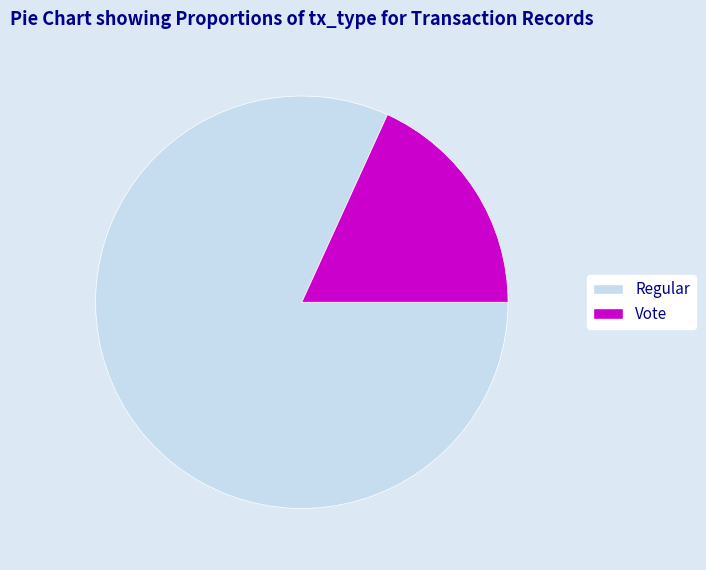

The Vote slice represents 30% of the pie. True or false?

False